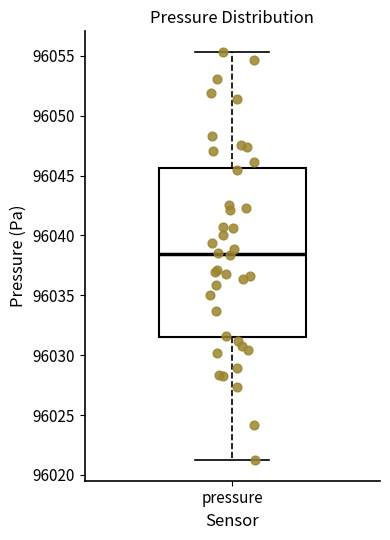

Where is the lower edge of the box for pressure on the y-axis? The values are not printed on the chart, so give them approximately, as read against the axis.

96031.5